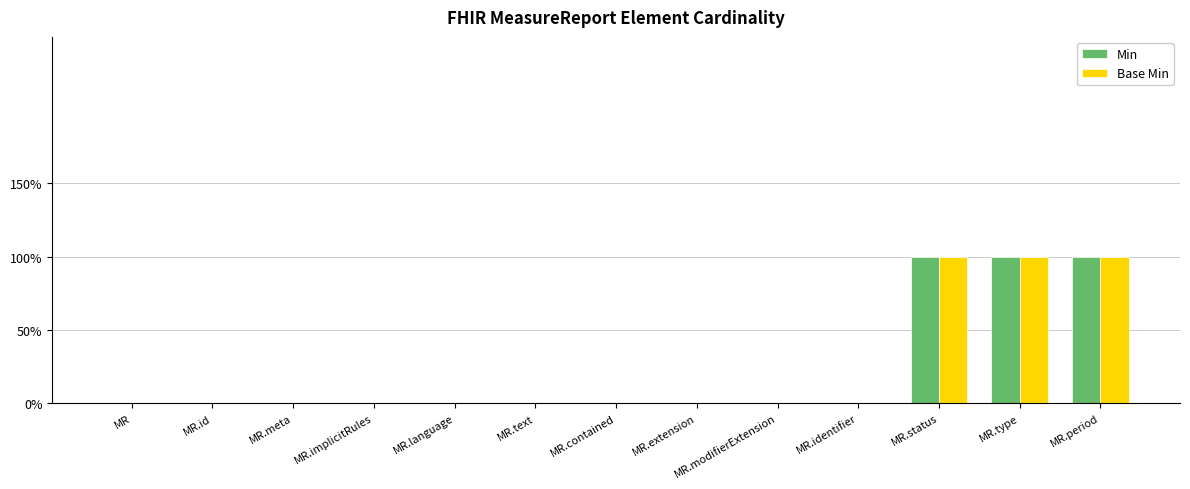

At which label does Base Min reach its peak?

MR.status